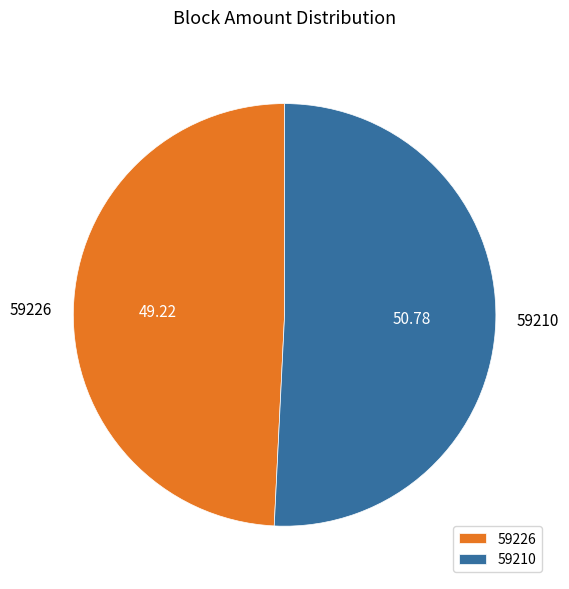

How many slices are in this pie chart?

2